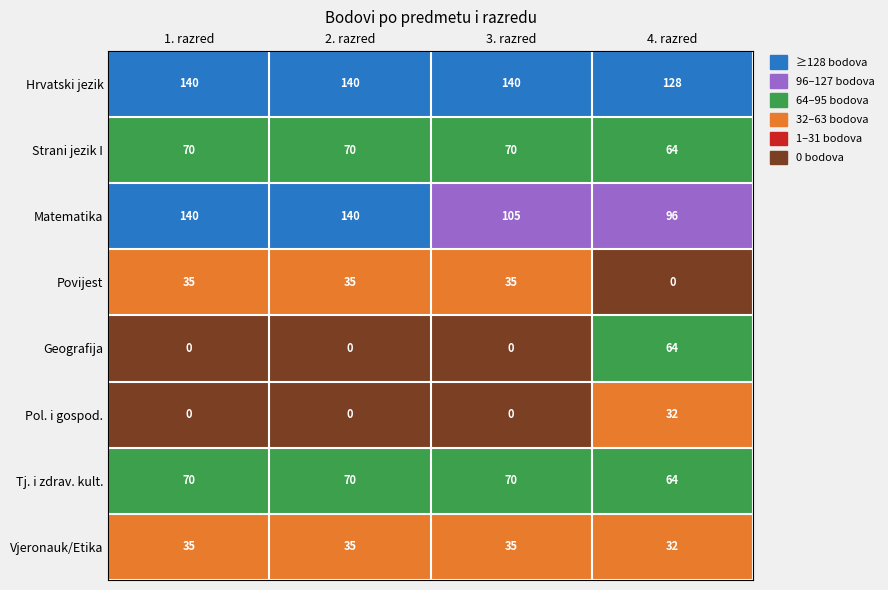

Is the value of Hrvatski jezik at 3. razred greater than the value of Strani jezik I at 1. razred?

Yes